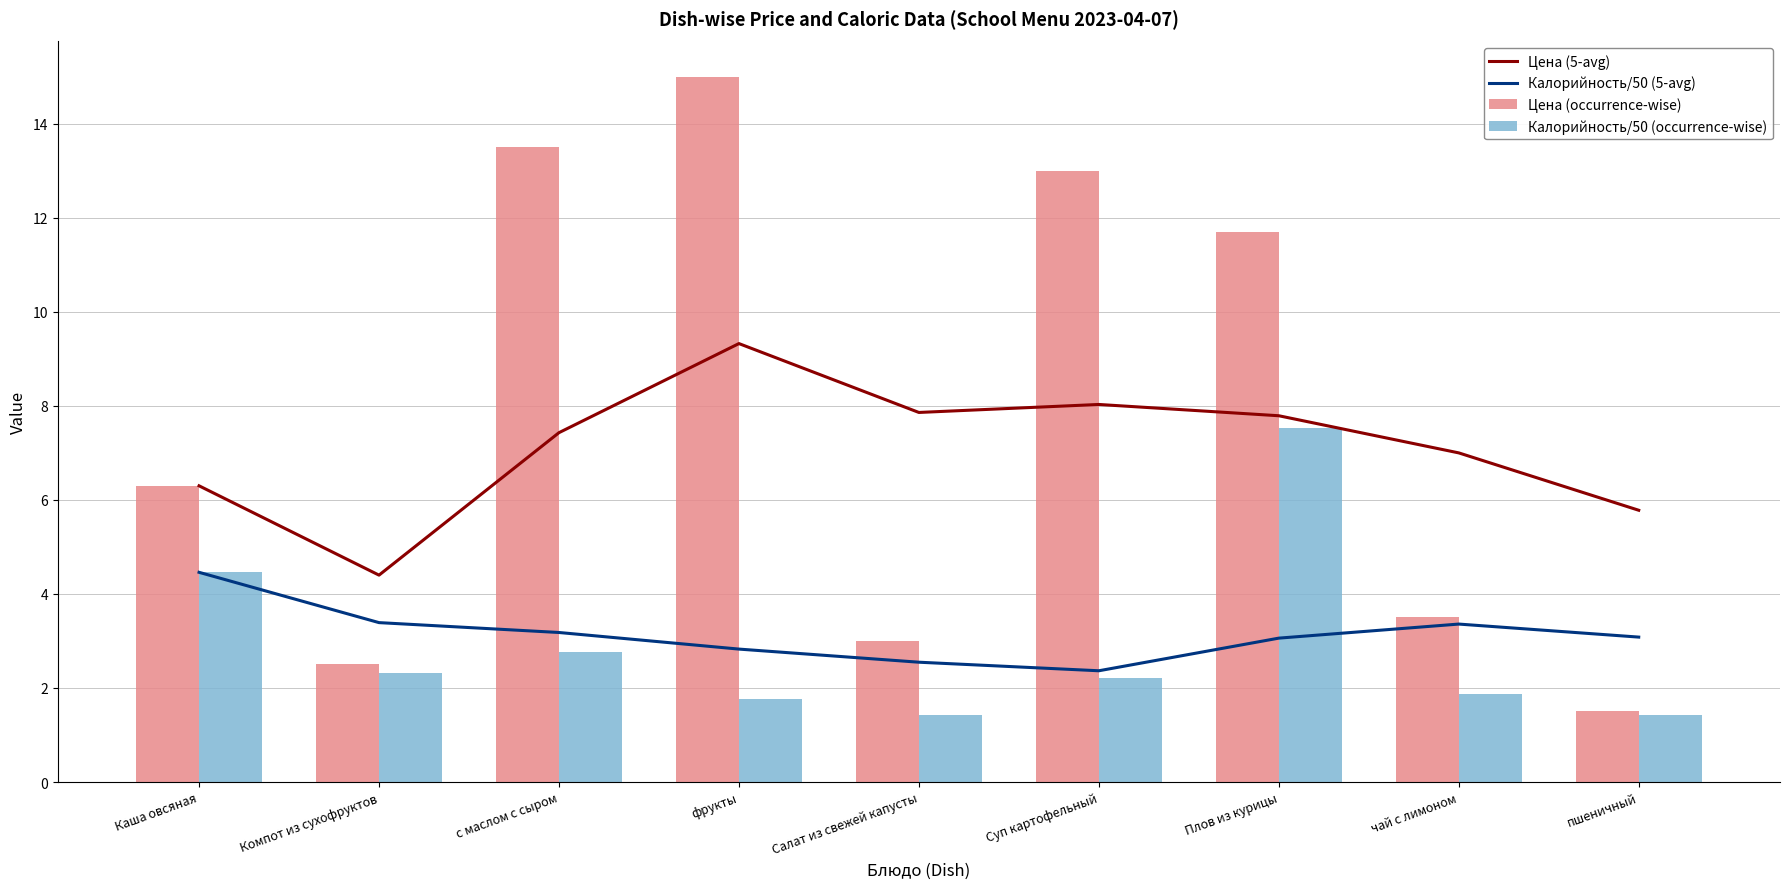

Reading left to right, extract all data points from this chart.

Цена (5-avg): Каша овсяная=6.3	Компот из сухофруктов=4.4	с маслом с сыром=7.4	фрукты=9.3	Салат из свежей капусты=7.9	Суп картофельный=8.0	Плов из курицы=7.8	чай с лимоном=7.0	пшеничный=5.8
Калорийность/50 (5-avg): Каша овсяная=4.5	Компот из сухофруктов=3.4	с маслом с сыром=3.2	фрукты=2.8	Салат из свежей капусты=2.5	Суп картофельный=2.4	Плов из курицы=3.1	чай с лимоном=3.4	пшеничный=3.1
Цена (occurrence-wise): Каша овсяная=6.3	Компот из сухофруктов=2.5	с маслом с сыром=13.5	фрукты=15.0	Салат из свежей капусты=3.0	Суп картофельный=13.0	Плов из курицы=11.7	чай с лимоном=3.5	пшеничный=1.5
Калорийность/50 (occurrence-wise): Каша овсяная=4.5	Компот из сухофруктов=2.3	с маслом с сыром=2.8	фрукты=1.8	Салат из свежей капусты=1.4	Суп картофельный=2.2	Плов из курицы=7.5	чай с лимоном=1.9	пшеничный=1.4